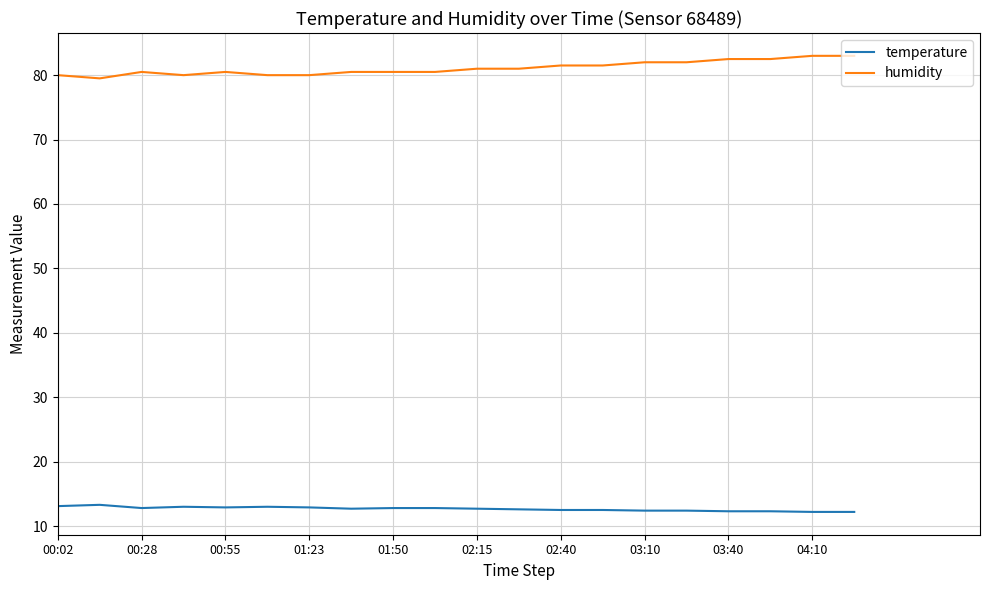

Which series has the largest range (max minus min)?

humidity